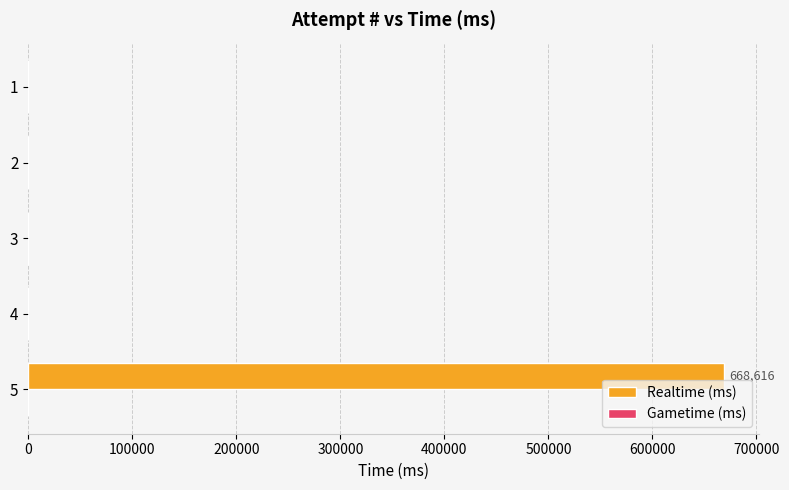

Reading bottom to top, transcribe all the data shown in this chart.

5=668616	4=0	3=0	2=0	1=0